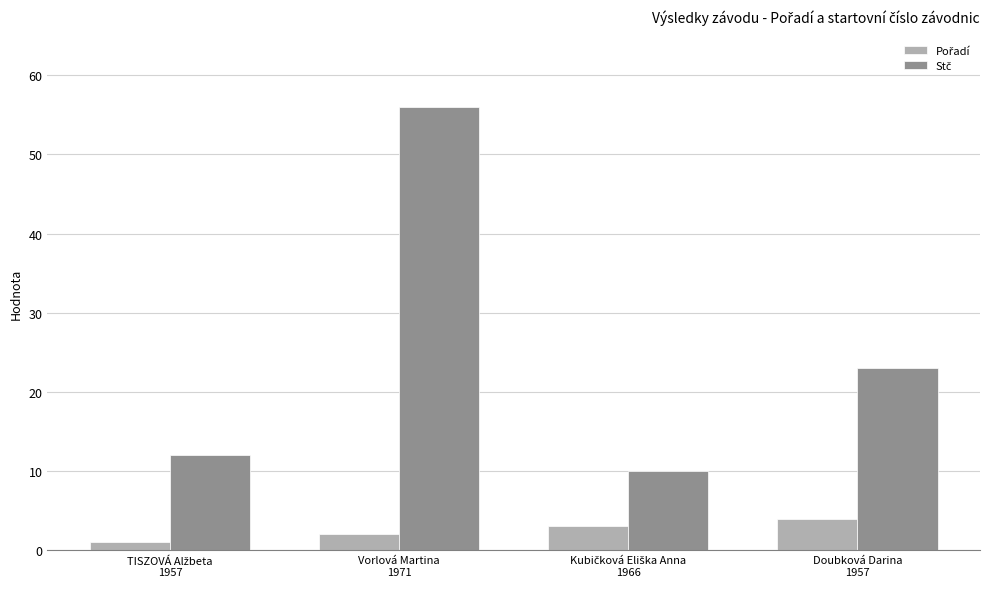

What is the difference between the highest and lowest values at Vorlová Martina
1971?

54